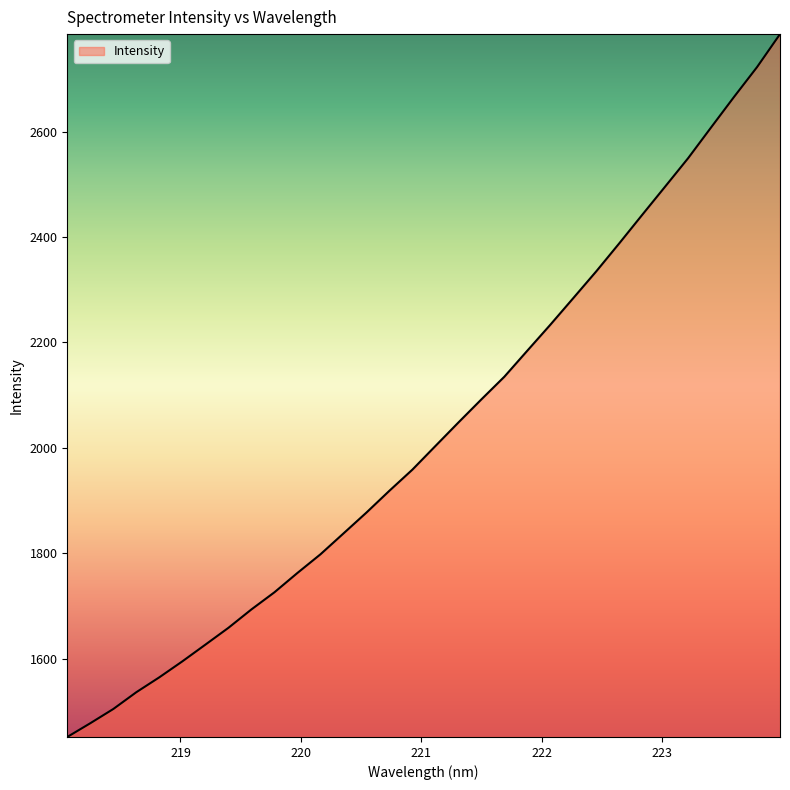

What is the difference between the maximum and minimum values?

1333.8